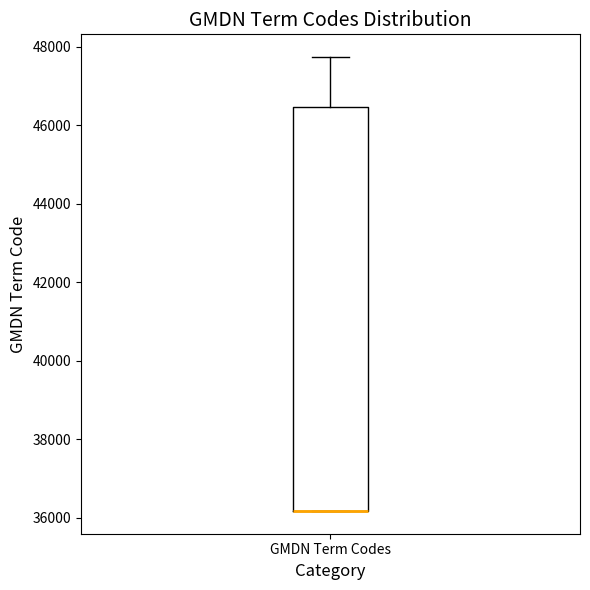

Read this box plot against the y-axis: the position of the median line, the range covered by the box, and the ends of both whiskers. The values are not printed on the chart, so give them approximately, as read against the axis.

median 36200 (drawn on the box's lower edge), box 36200 to 46400, whiskers 36200 to 47800